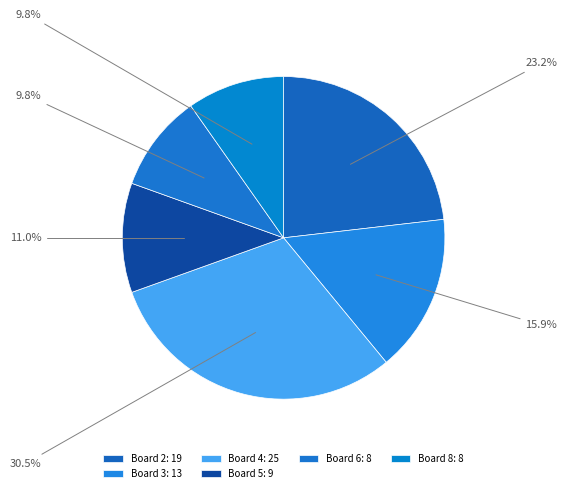

How many slices are in this pie chart?

6